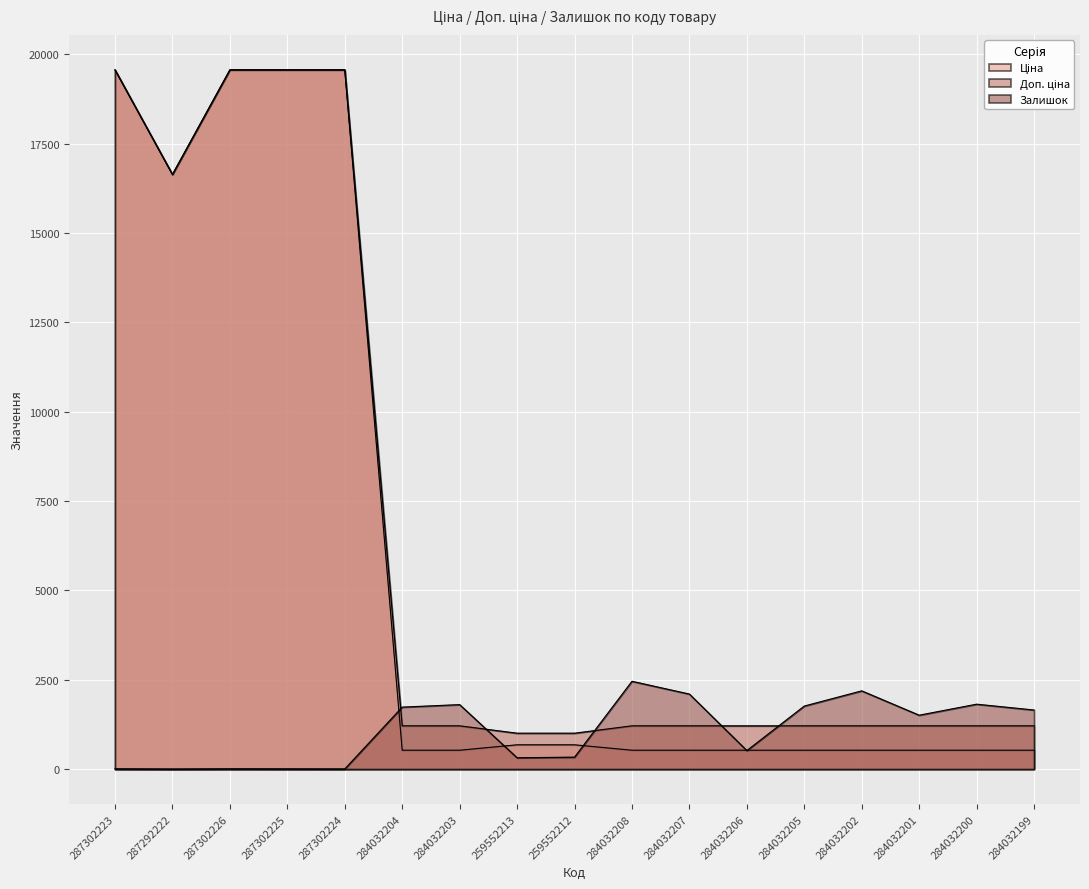

Where is Залишок nearest to the value 1229?

284032201